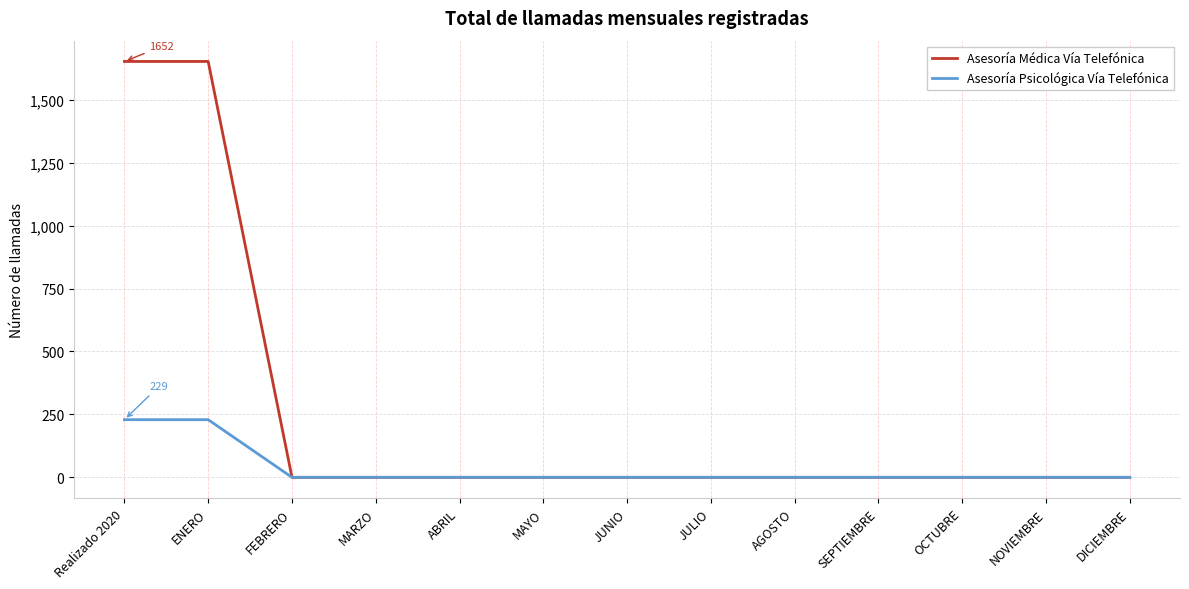

Which series has the largest total across all categories?

Asesoría Médica Vía Telefónica